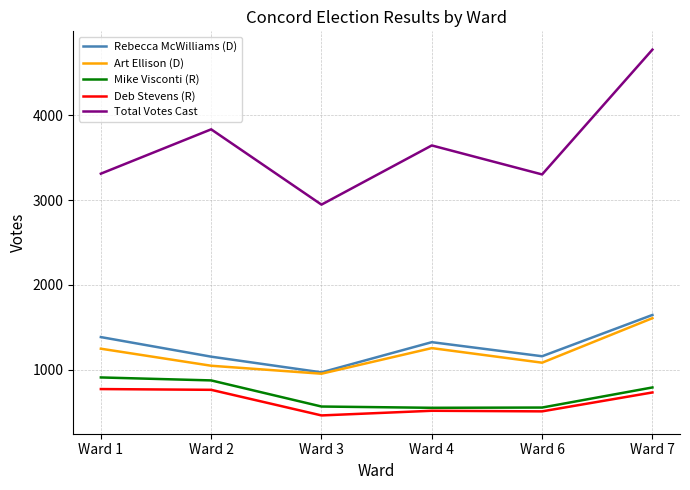

Which series changed the most between Ward 1 and Ward 3?

Rebecca McWilliams (D)